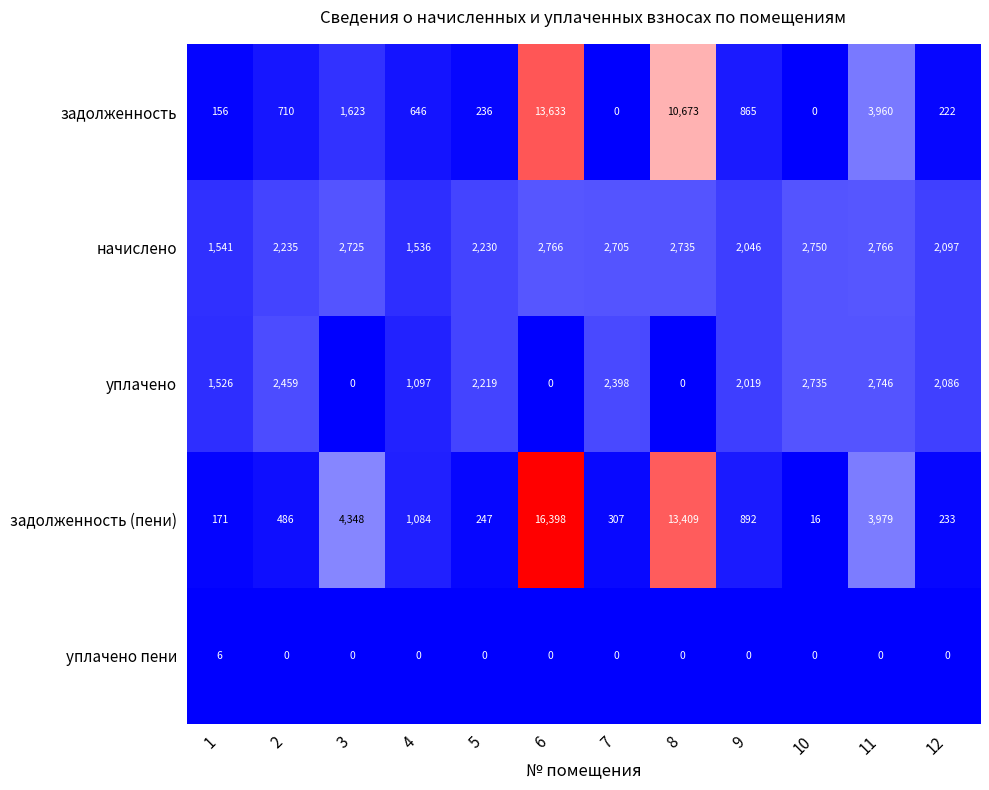

Is the value of задолженность (пени) at 2 greater than the value of уплачено пени at 9?

Yes